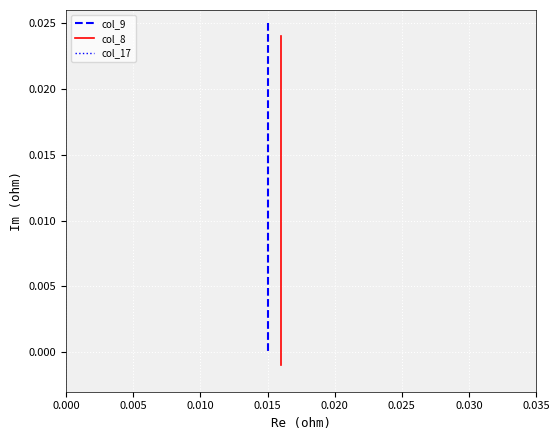

How many data points does each series have?

4